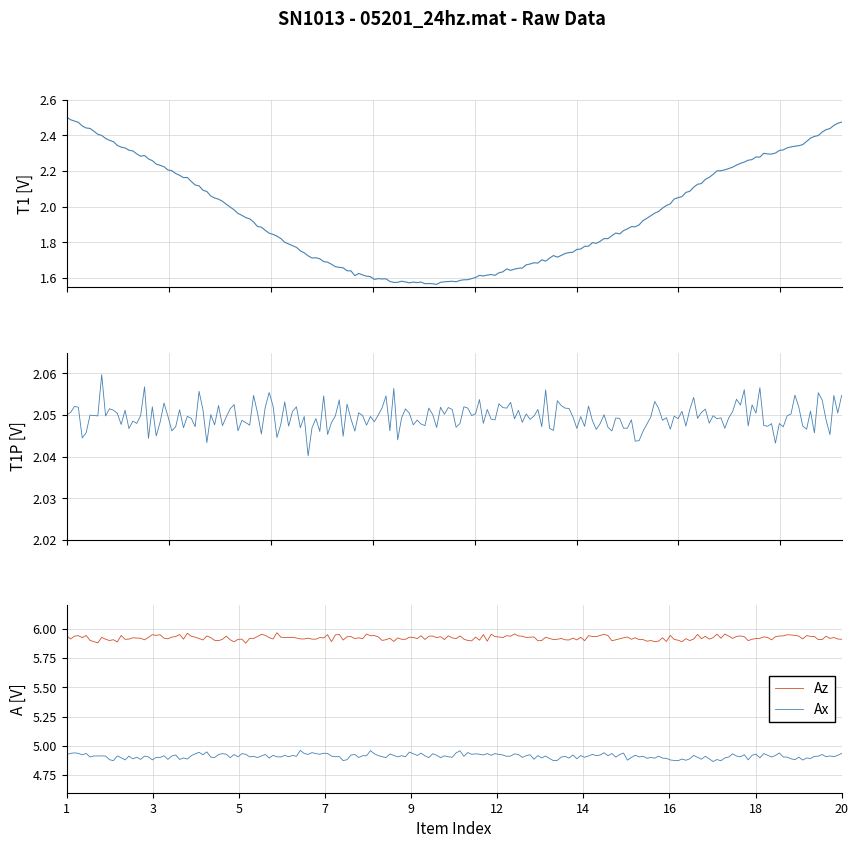

Does the chart display data point markers on the line(s)?

No